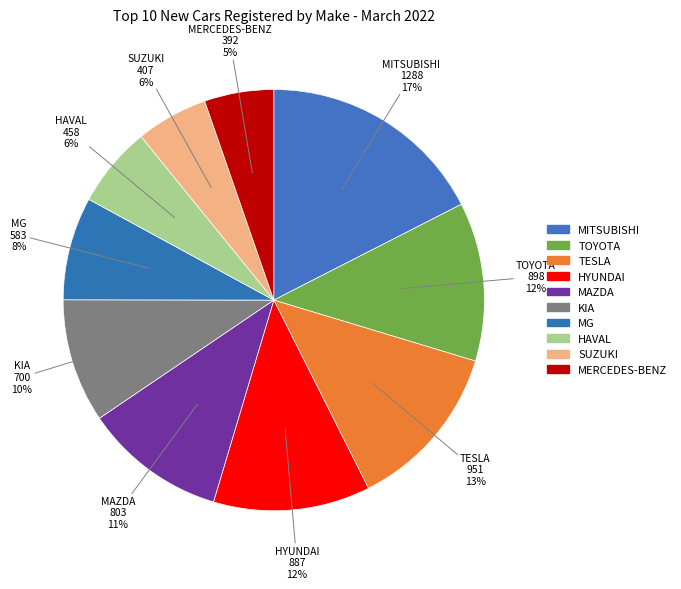

What is the change in value from TESLA to HAVAL?

-493